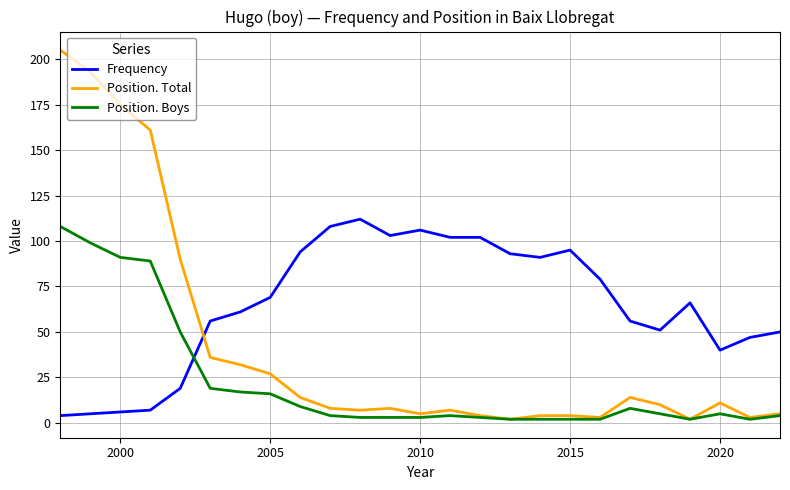

What is the maximum value shown in the chart?

205